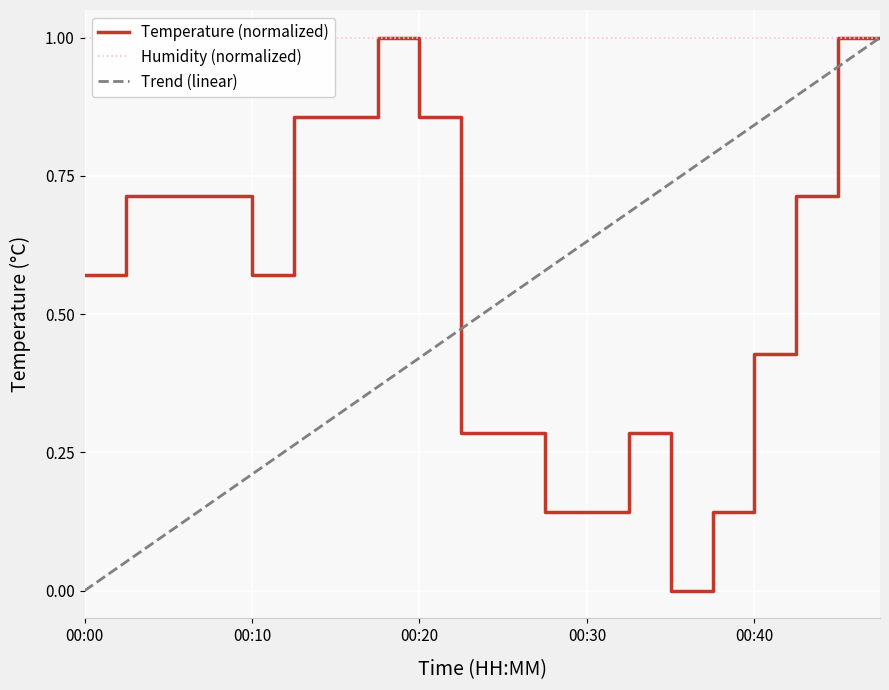

How many interior local valleys (lower than both neighbors) does the data have?

2